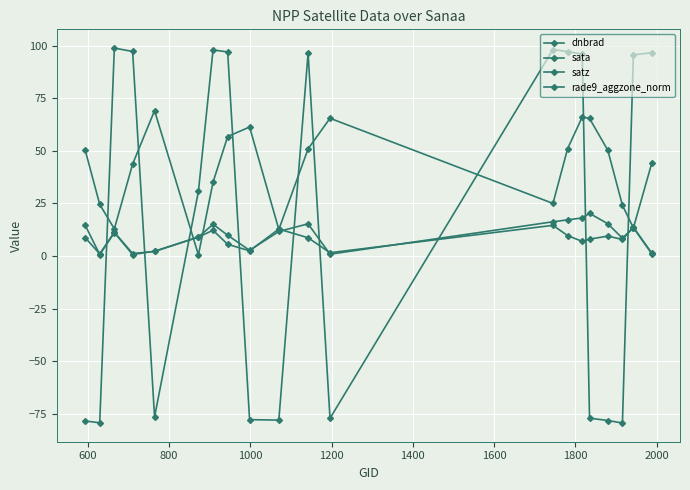

Count the number of categories in the chart.

20